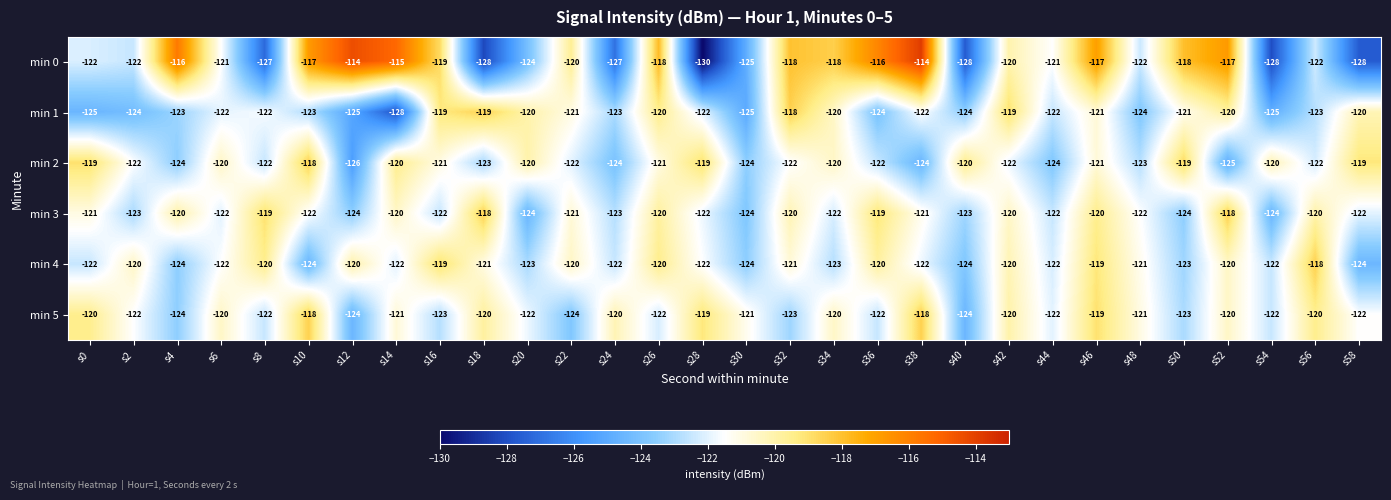

What value does the min 5 series have at s10?

-118